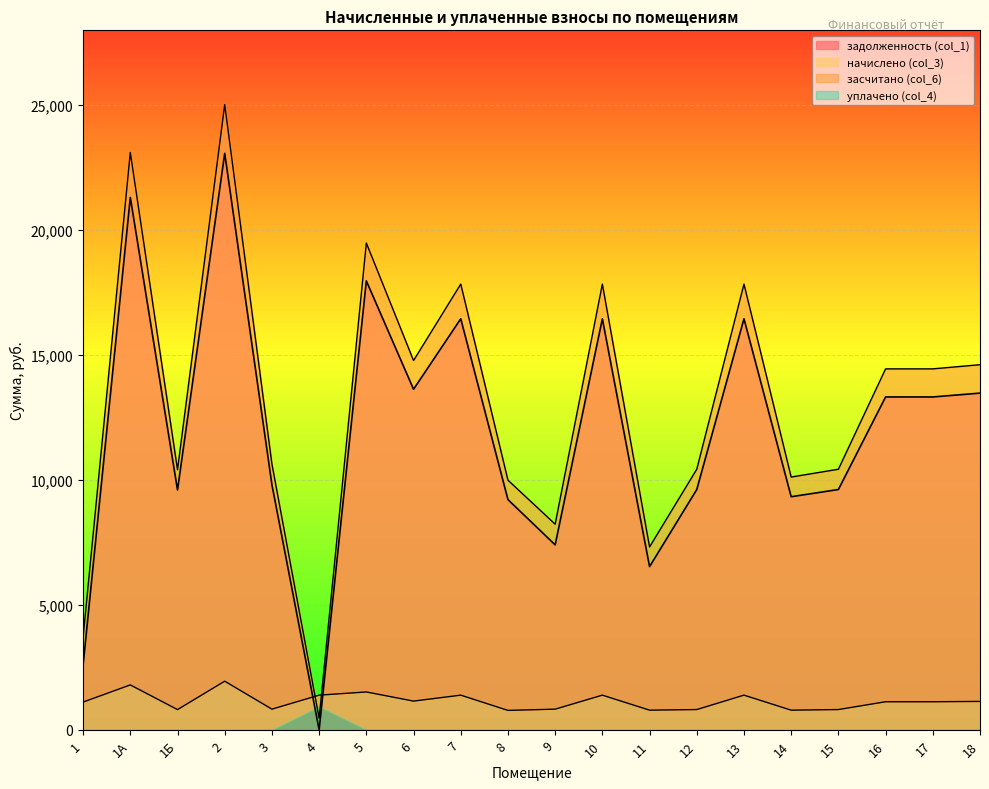

Where is the first local maximum for засчитано (col_6)?

1А